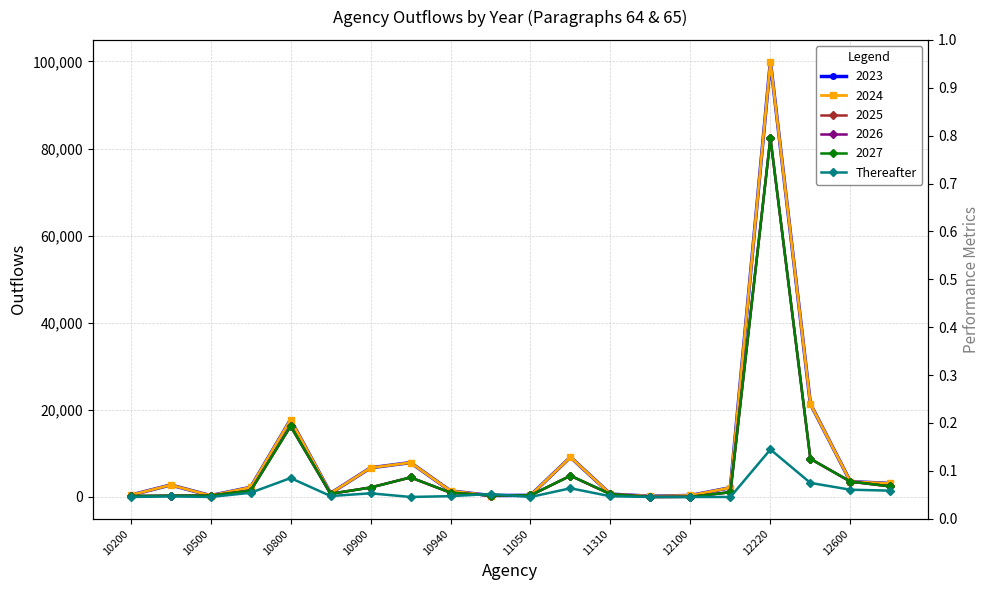

True or false: the data has more than 0 interior local peaks.

True